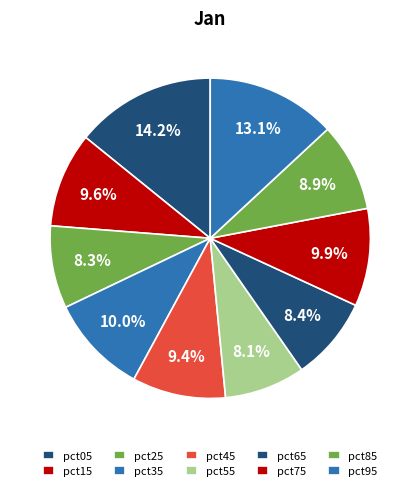

How many slices are in this pie chart?

10